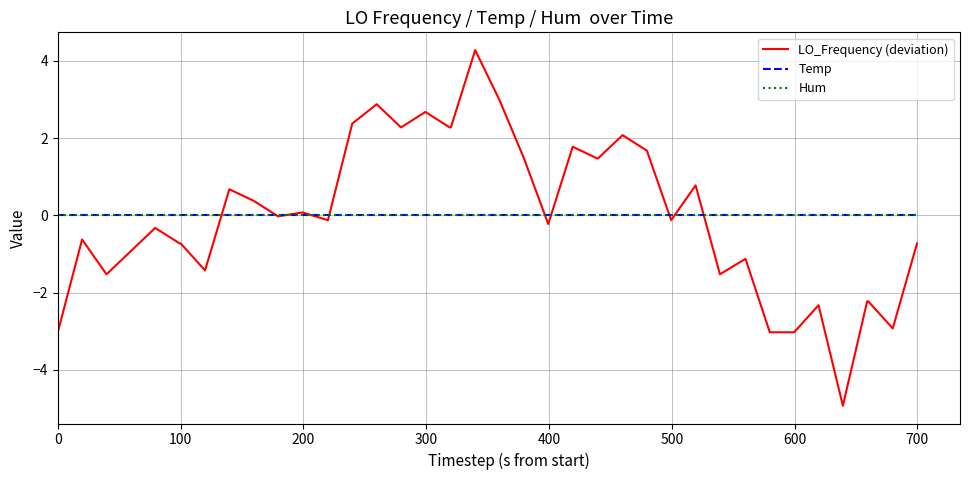

Does the chart have visible grid lines?

Yes